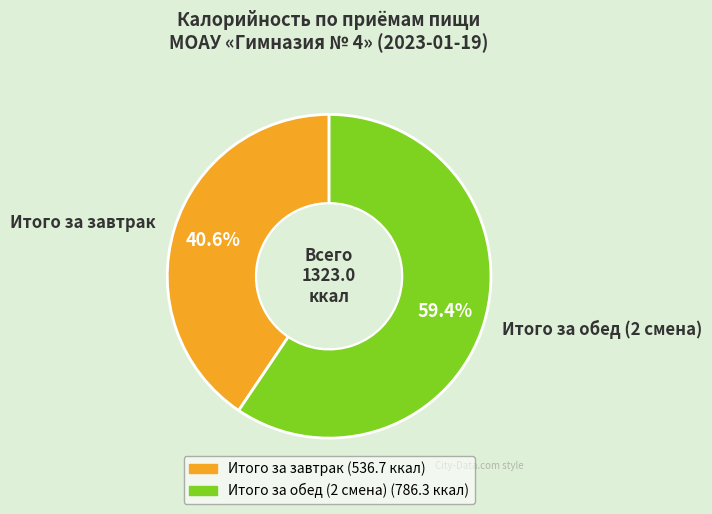

Rank the categories by value from highest to lowest.

Итого за обед (2 смена), Итого за завтрак